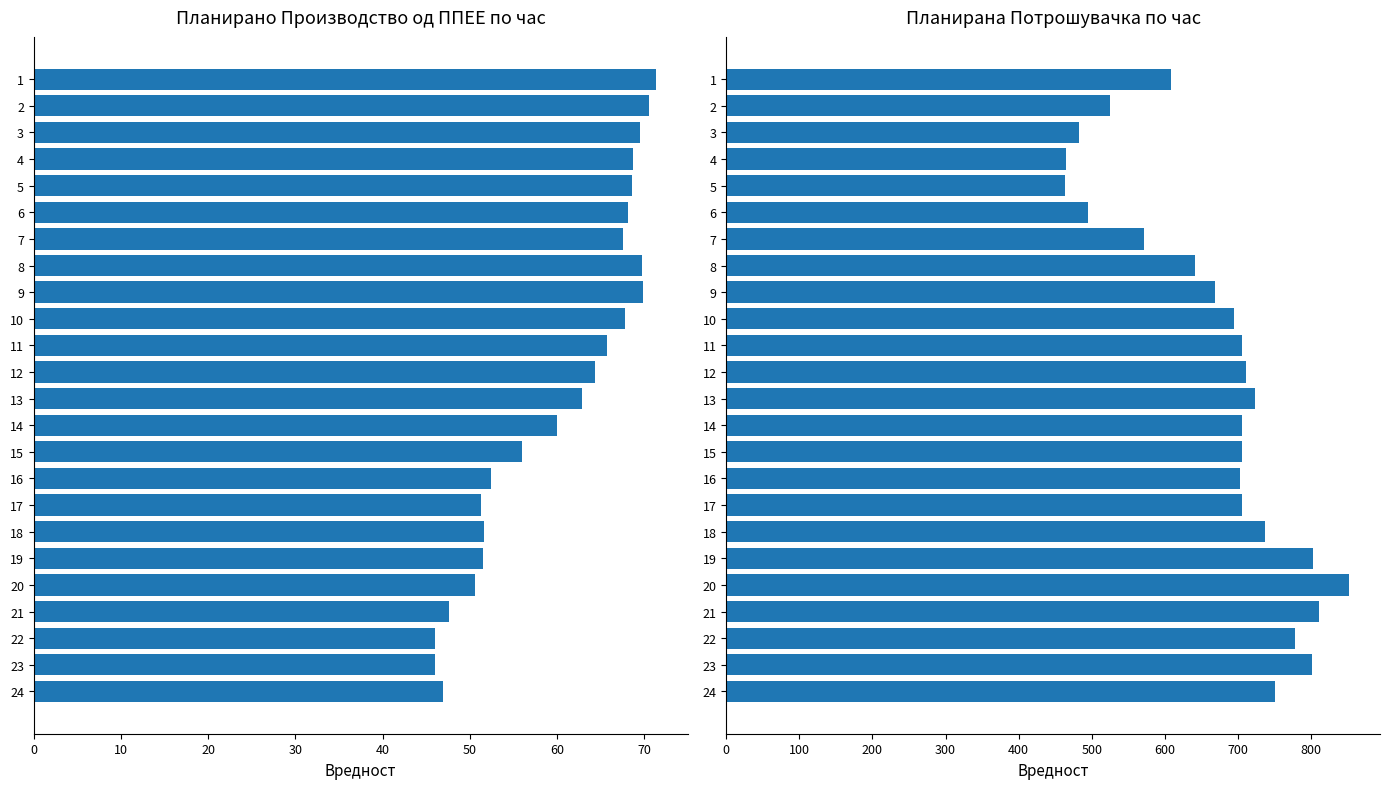

What is the total value across all series at 16?

755.7